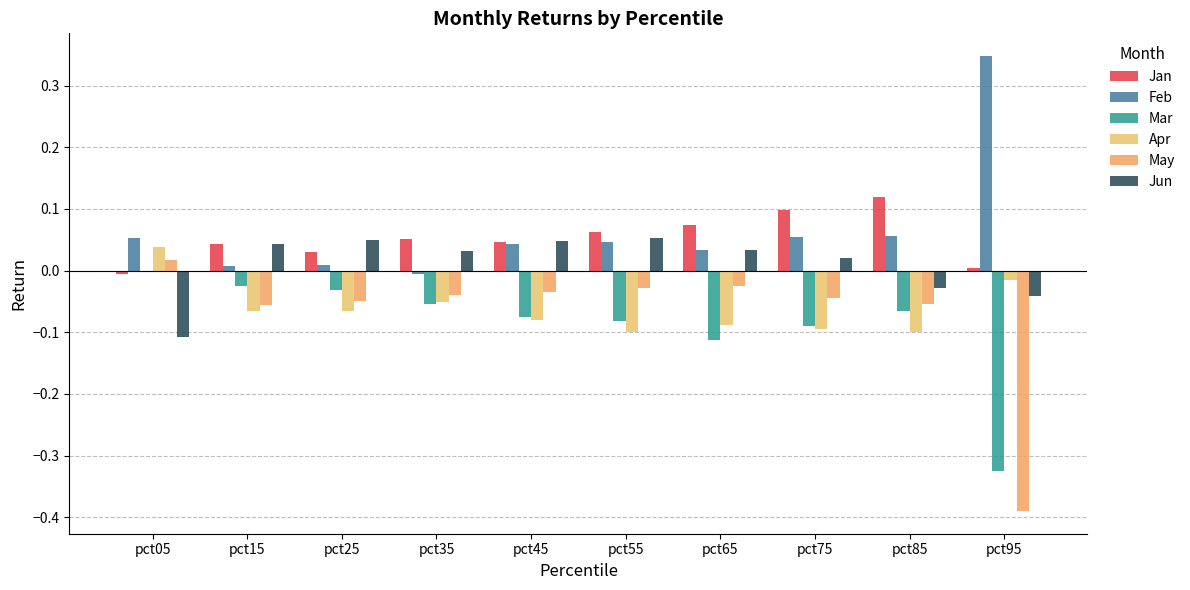

True or false: Jun has a value of 0.1 at pct25.

False